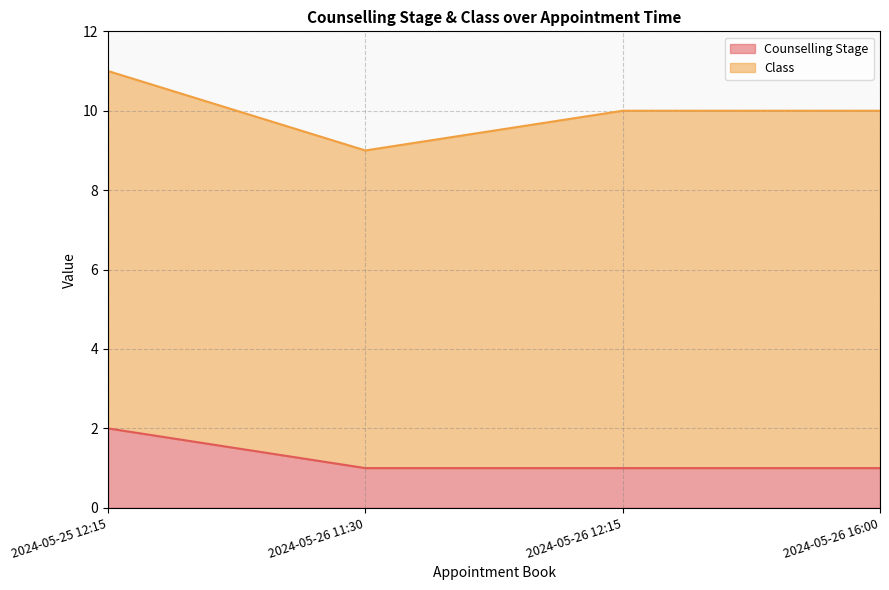

Which label corresponds to the smallest value in the chart?

2024-05-26 11:30